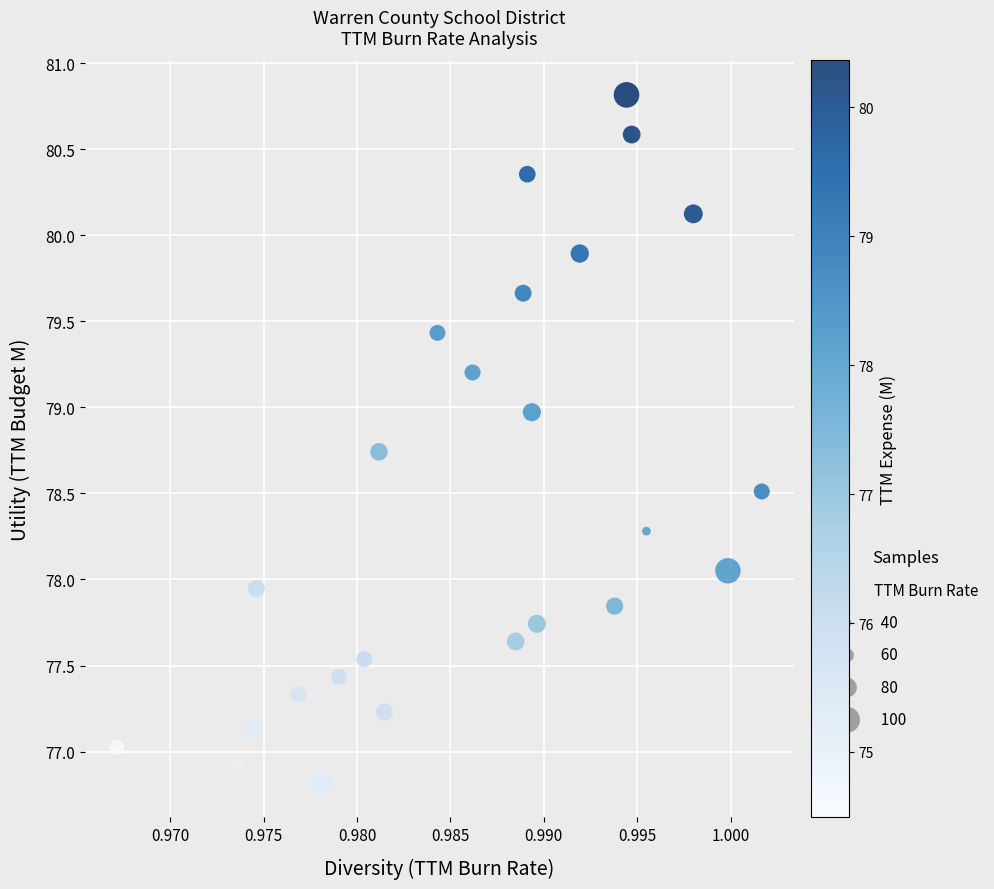

What is the range of Y values (max minus min)?

4.0